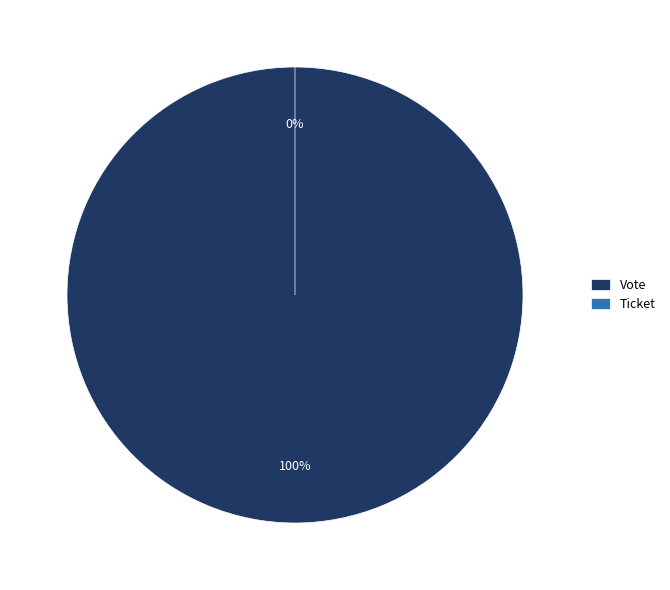

Which category accounts for the majority?

Vote